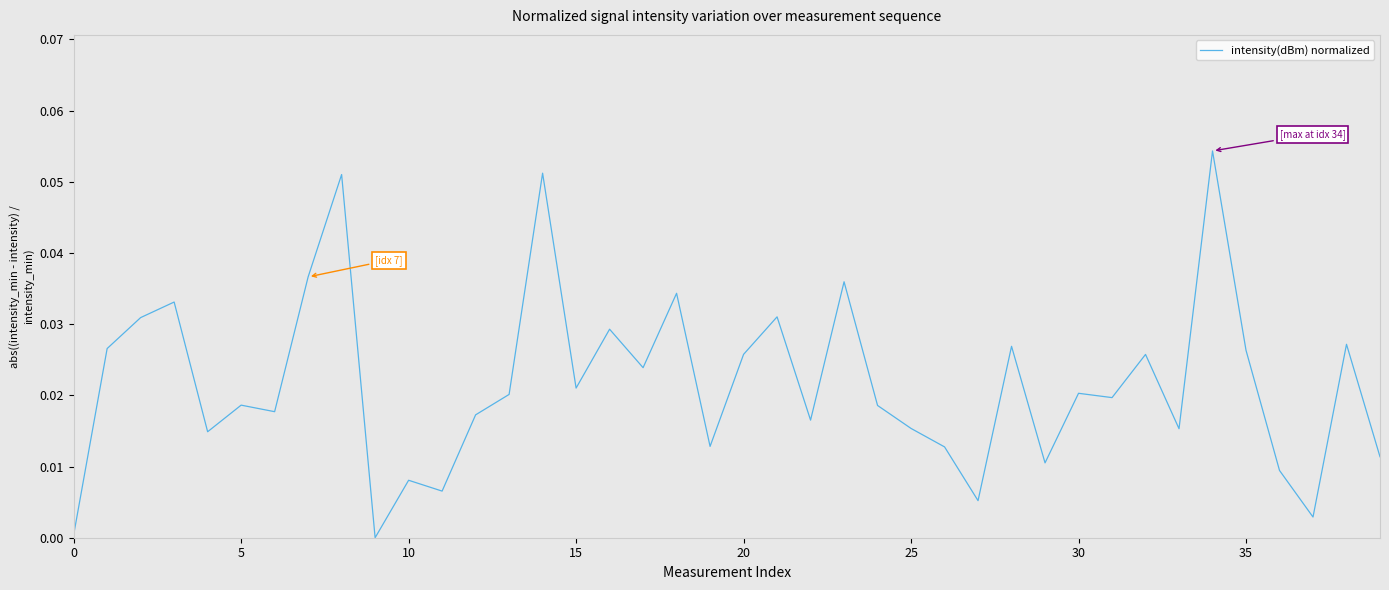

At which label is the value closest to 0?

9